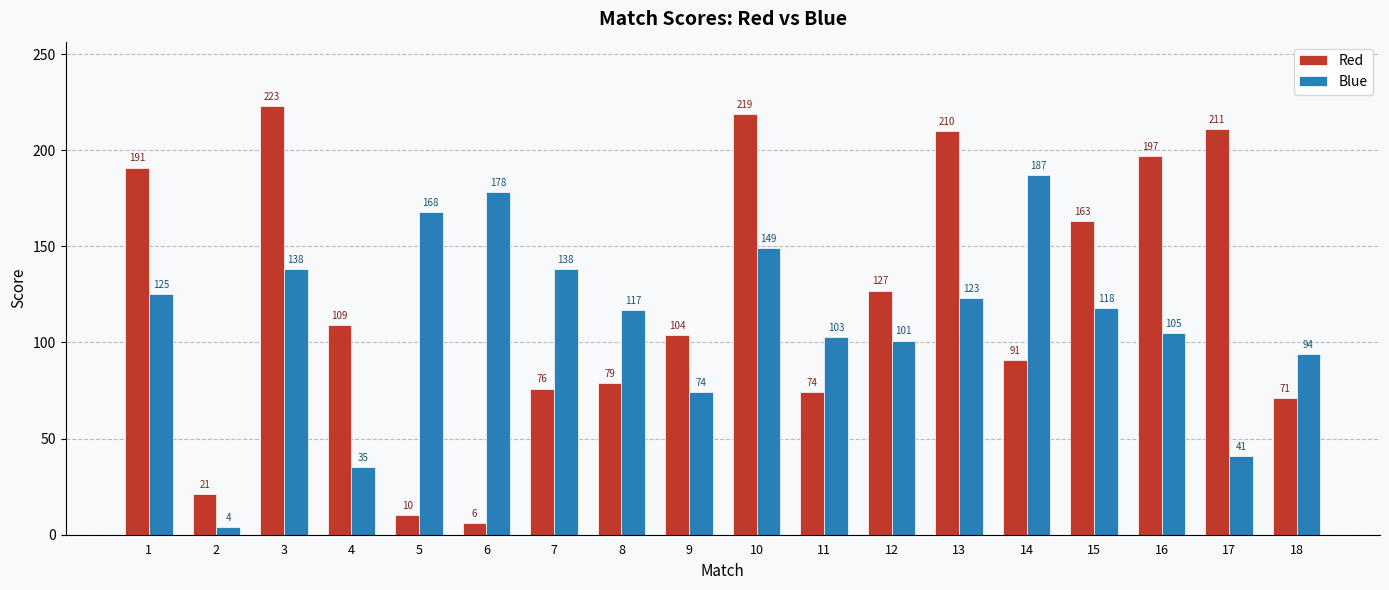

Is it true that Red equals 210 at 13?

True